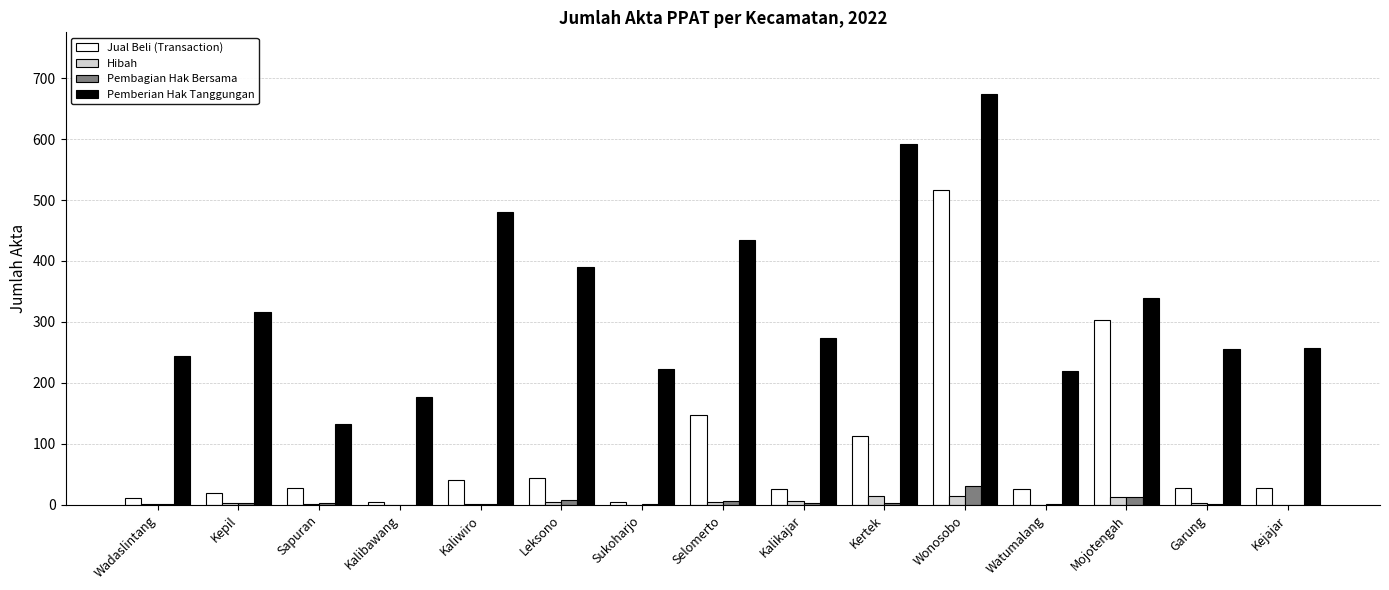

Where does the Pemberian Hak Tanggungan series first go above 273?

Kepil